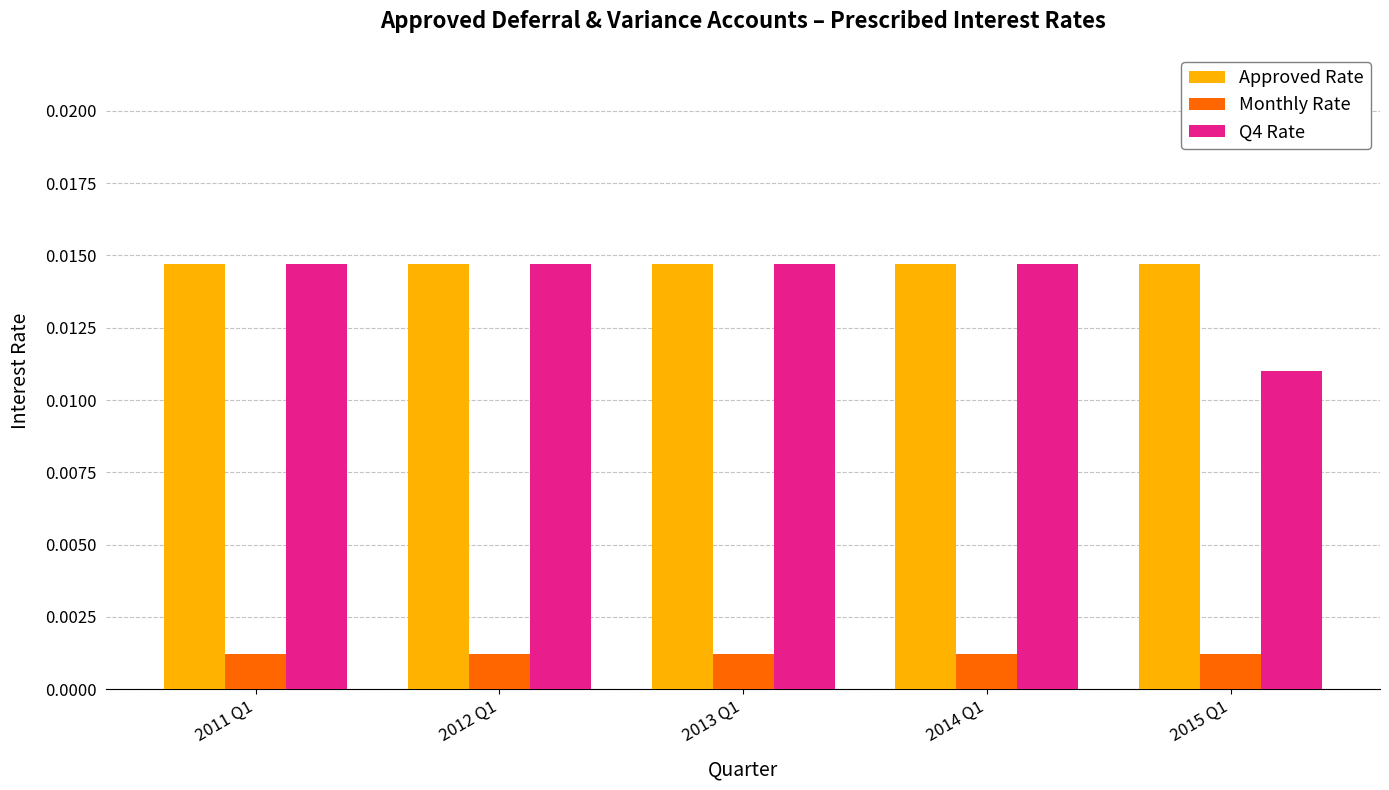

Which series has the largest range (max minus min)?

Q4 Rate